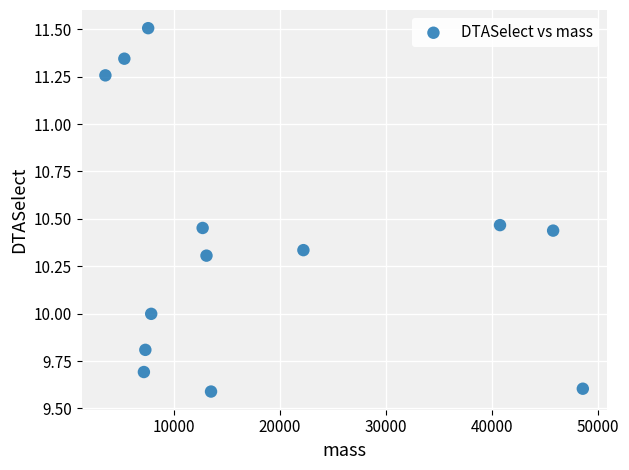

What is the range of X values (max minus min)?

44973.1